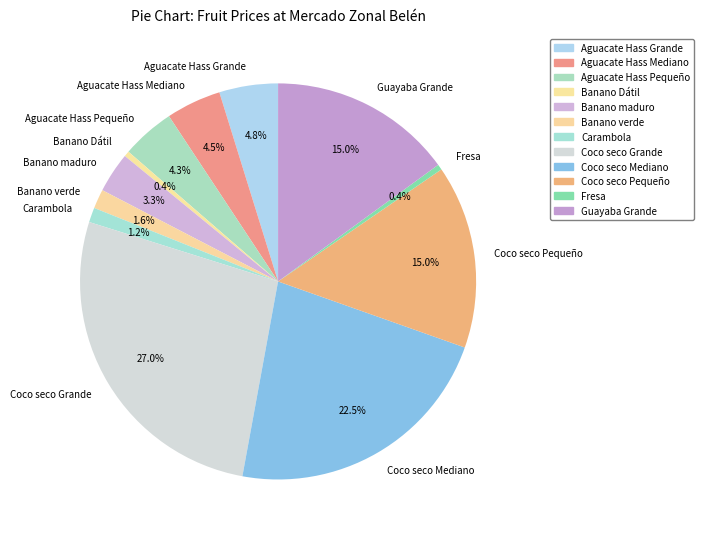

The Coco seco Pequeño slice represents 15% of the pie. True or false?

True